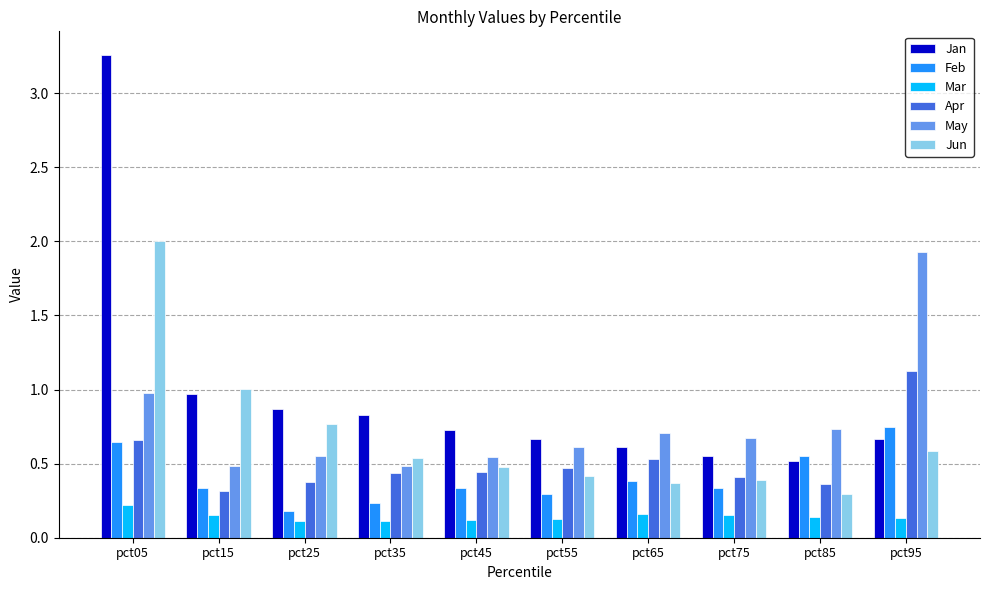

Which series has the widest spread of values?

Jan